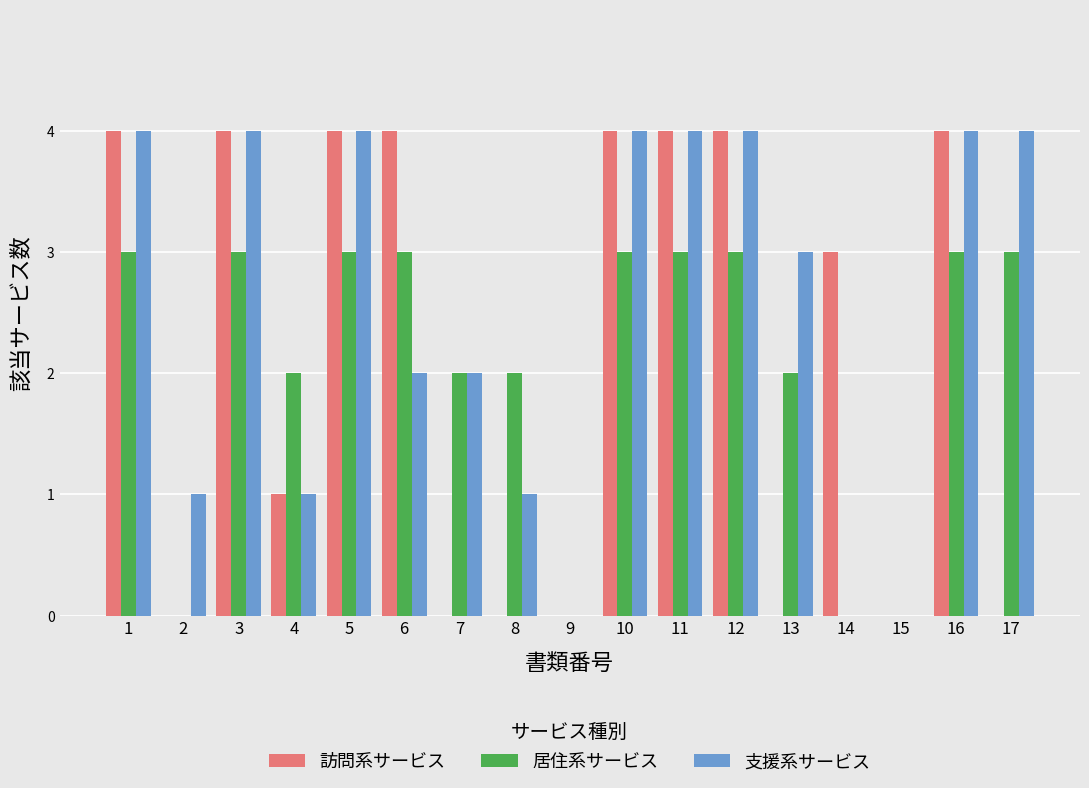

Are the bars horizontal?

No